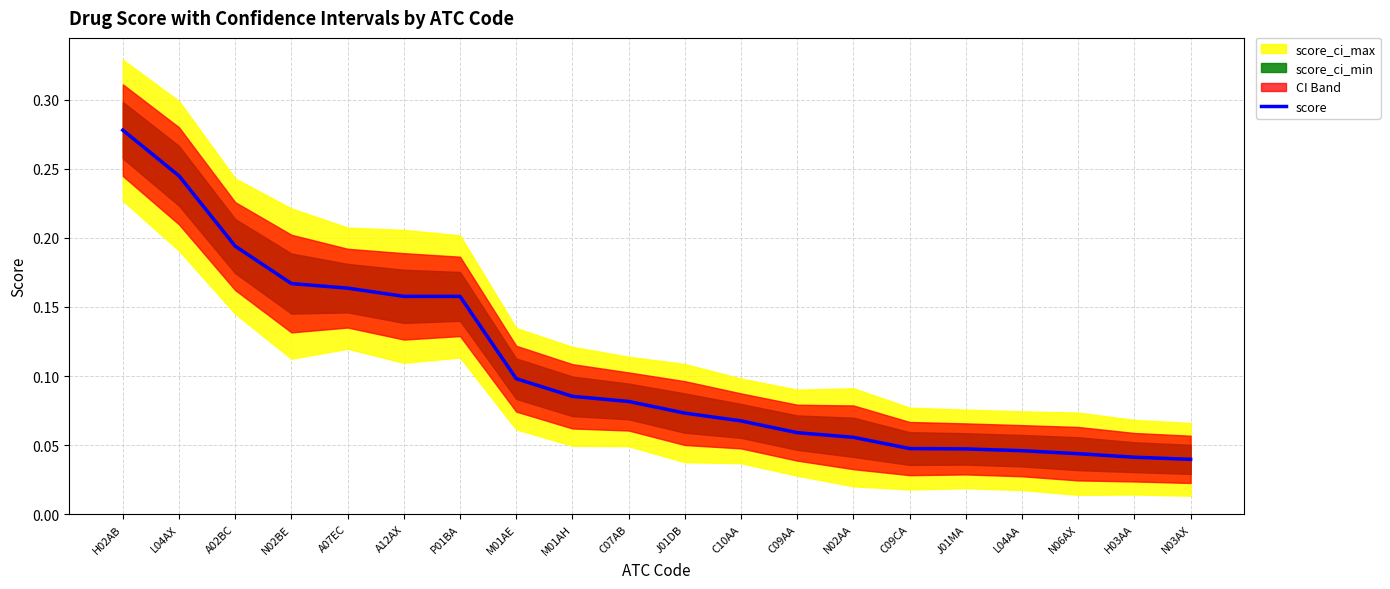

What position from the left is L04AX?

2